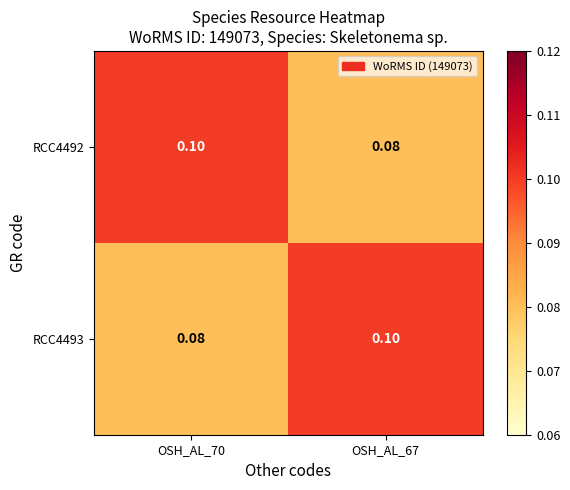

Is the value of RCC4492 at OSH_AL_70 greater than the value of RCC4493 at OSH_AL_70?

Yes